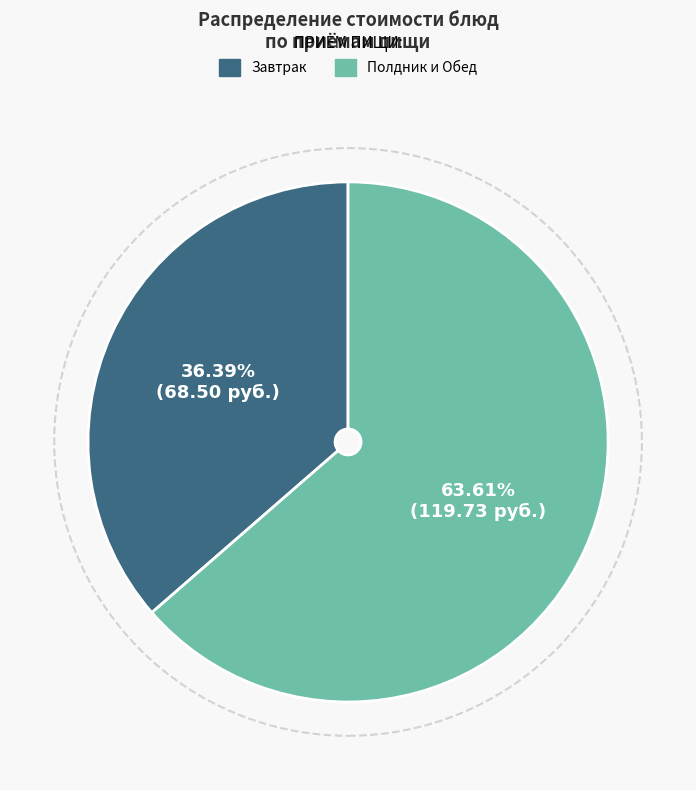

What is the smallest slice in the pie chart?

Завтрак